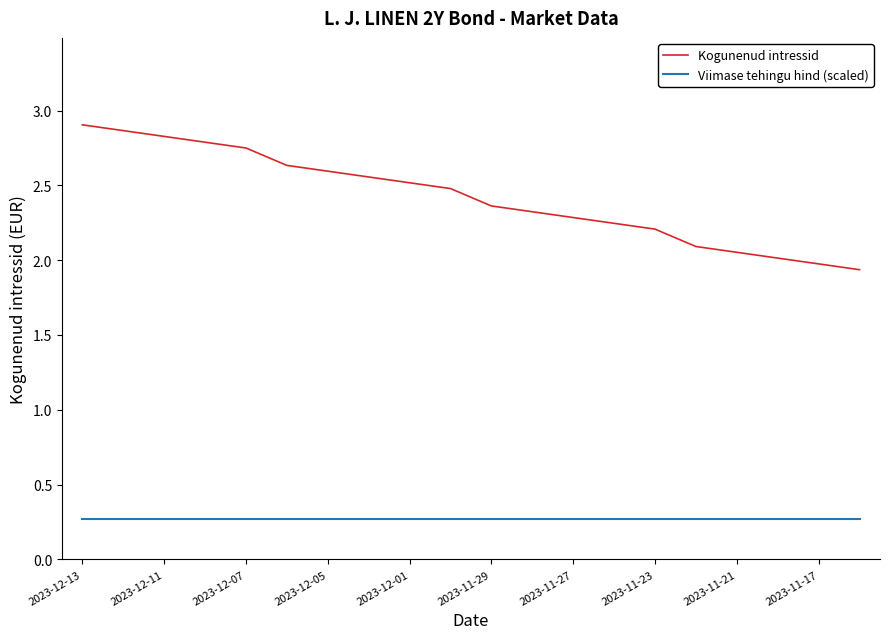

What is the maximum value for Viimase tehingu hind (scaled)?

0.3